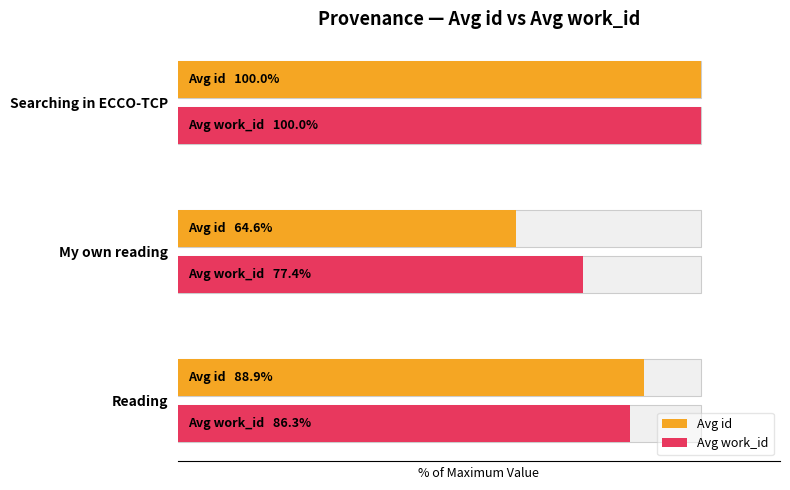

What is the average value of the Avg work_id series?

87.9